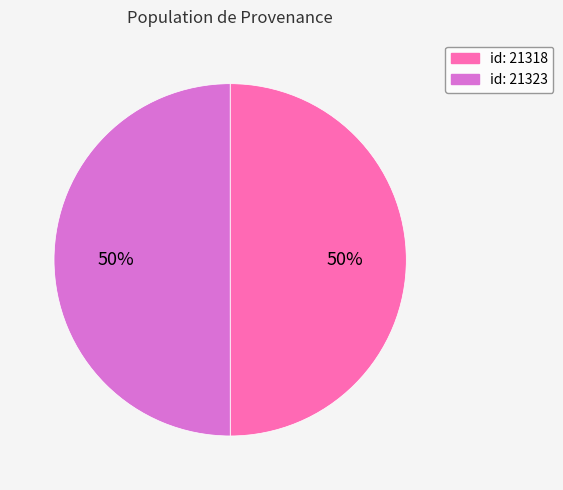

To the nearest percent, what is the average slice percentage?

50%